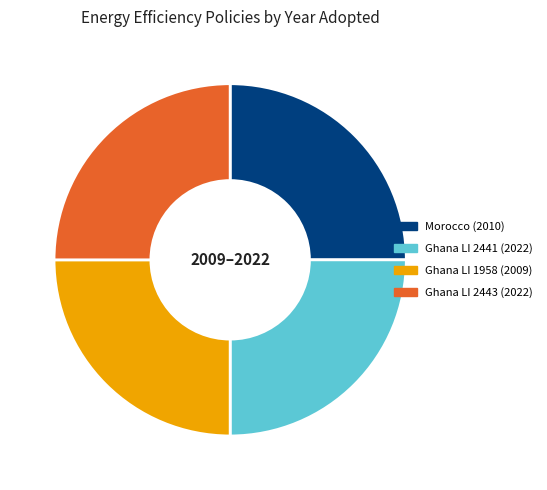

Is there a majority slice in this chart?

No